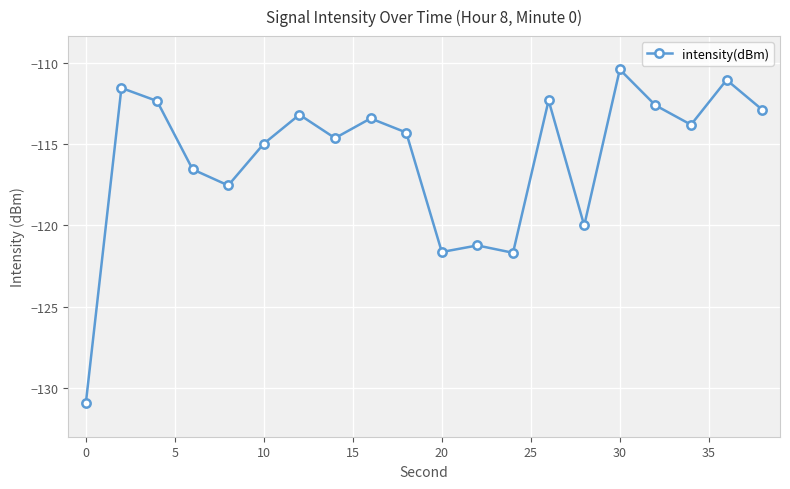

What is the greatest value displayed?

-110.4